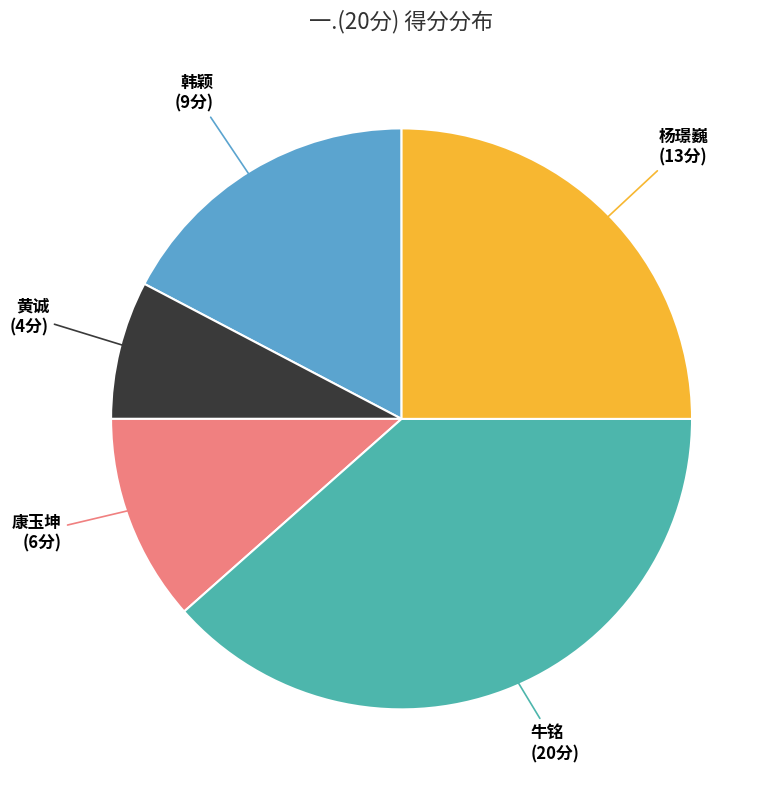

Is there a majority slice in this chart?

No